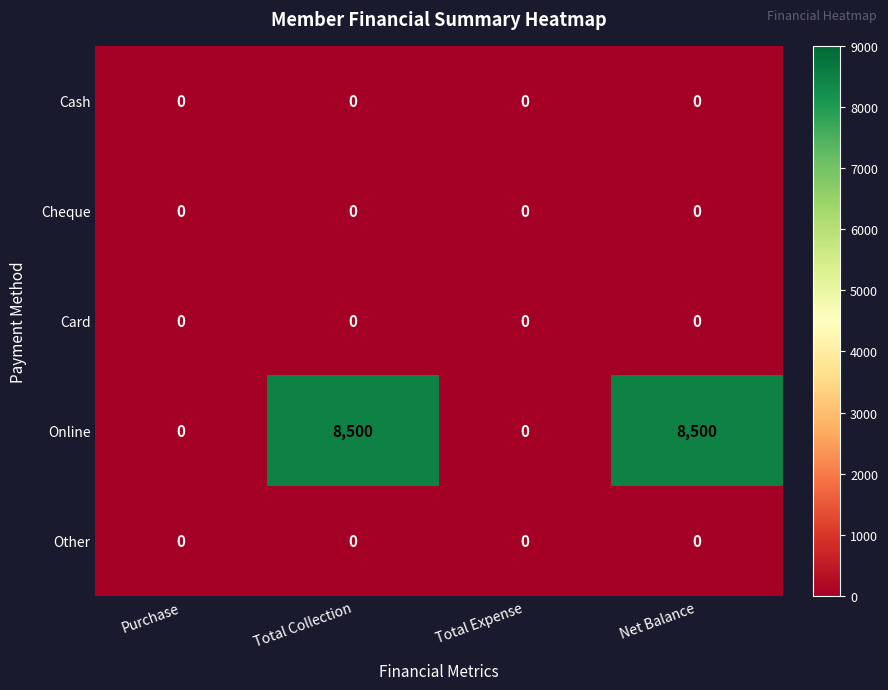

At how many categories does at least one series exceed 49?

2